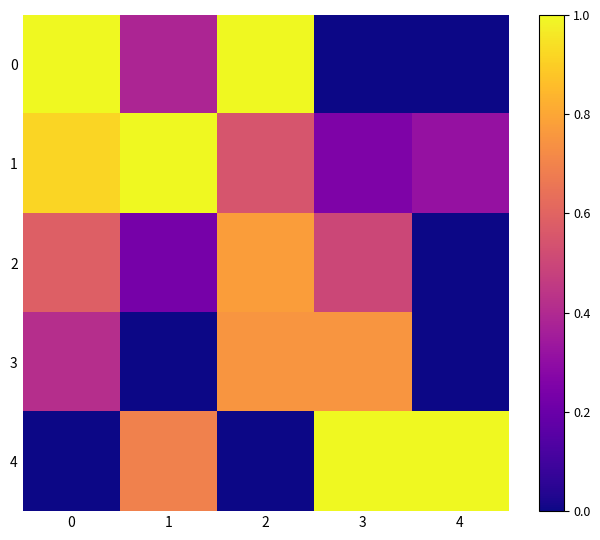

List the series in order of their overall mean, highest first.

1, 4, 0, 2, 3